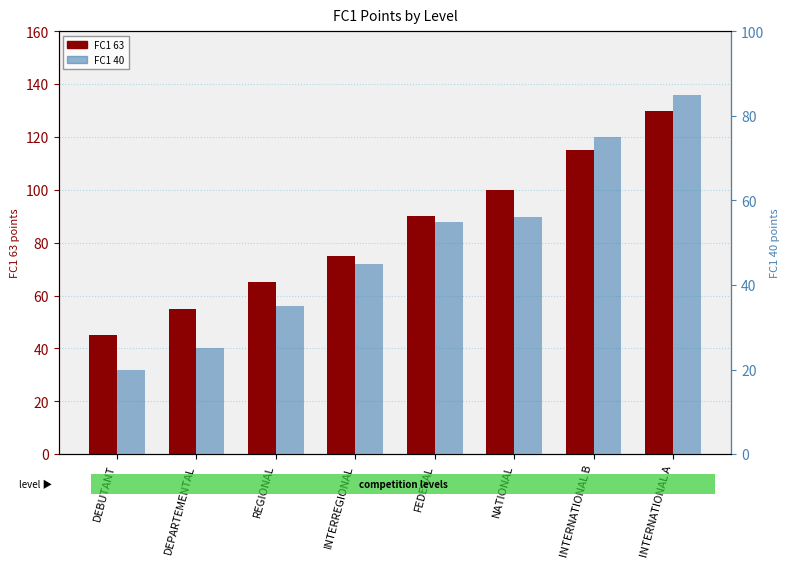

What is the label of the 3rd bar from the left?

REGIONAL